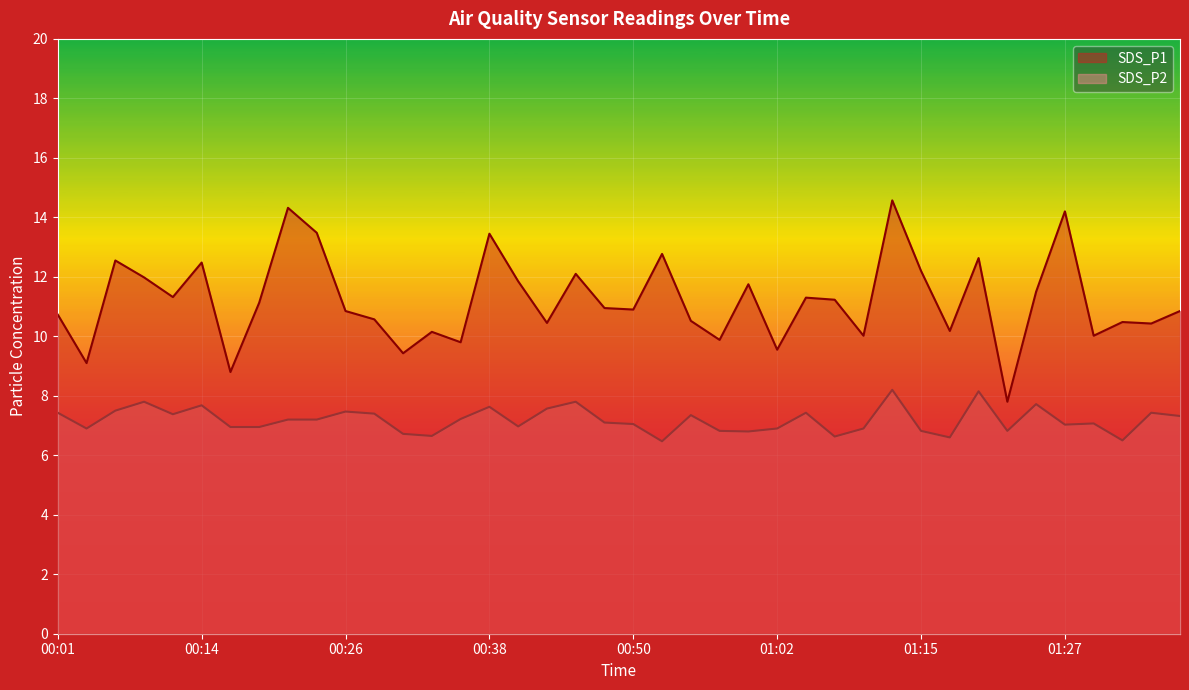

True or false: SDS_P2 and SDS_P1 intersect in this chart.

False